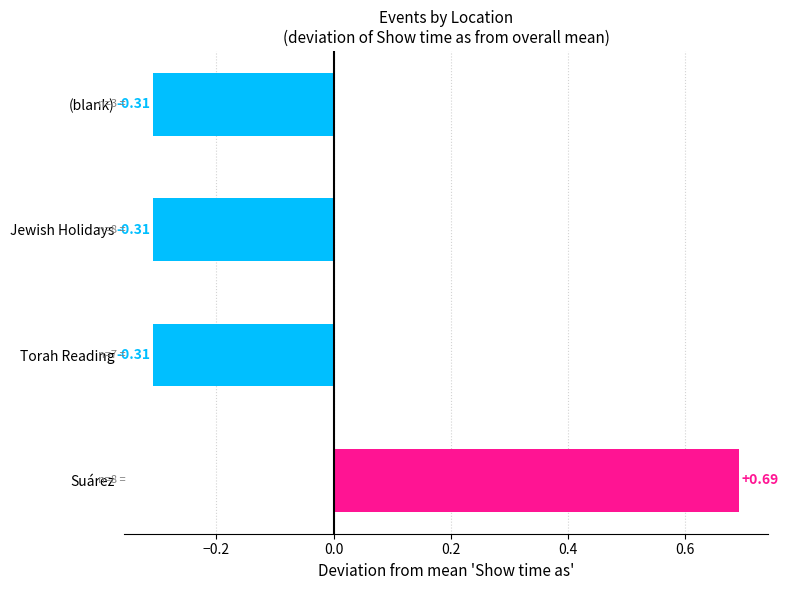

What is the change in value from Suárez to (blank)?

-1.0